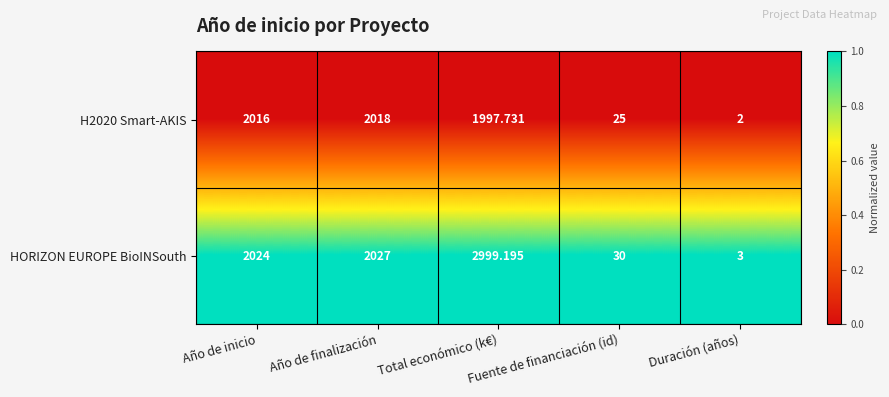

What is the difference between the highest and lowest values at Año de finalización?

9.0